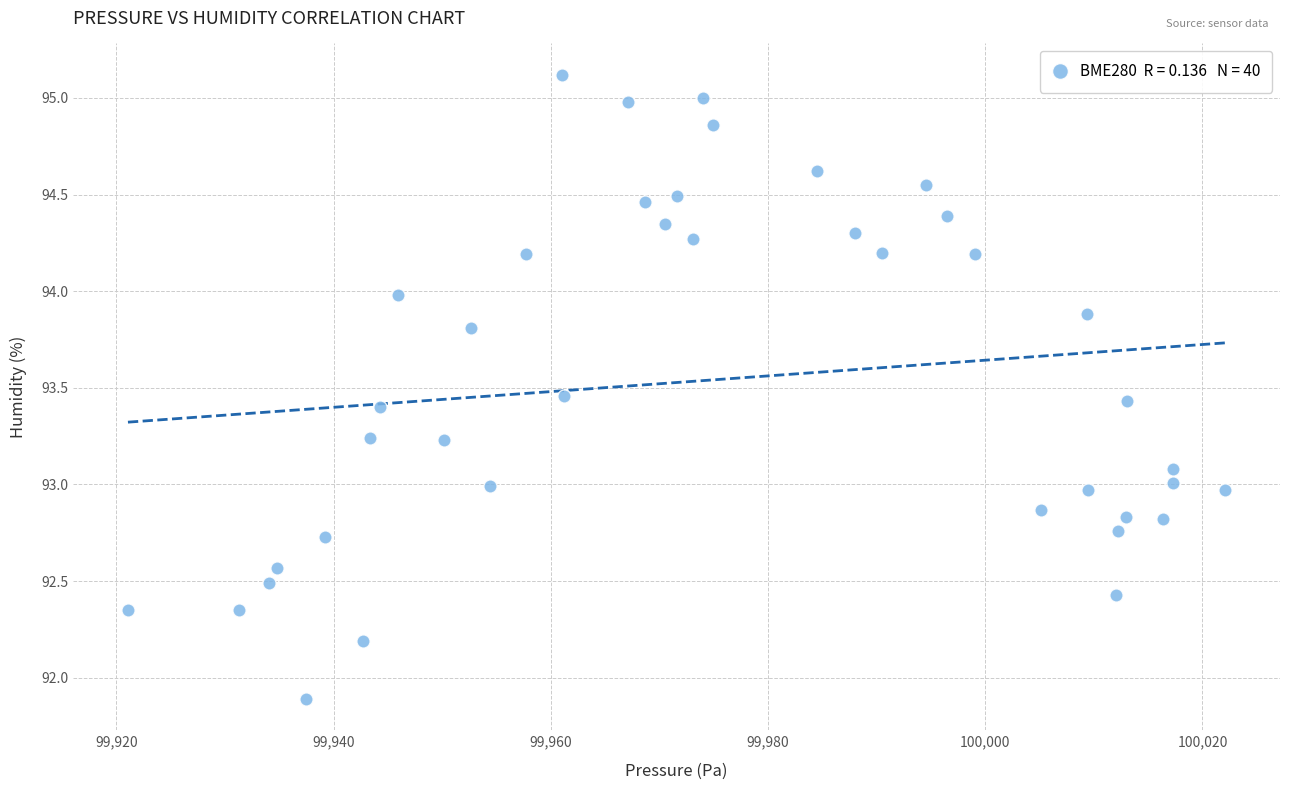

What is the range of X values (max minus min)?

101.0